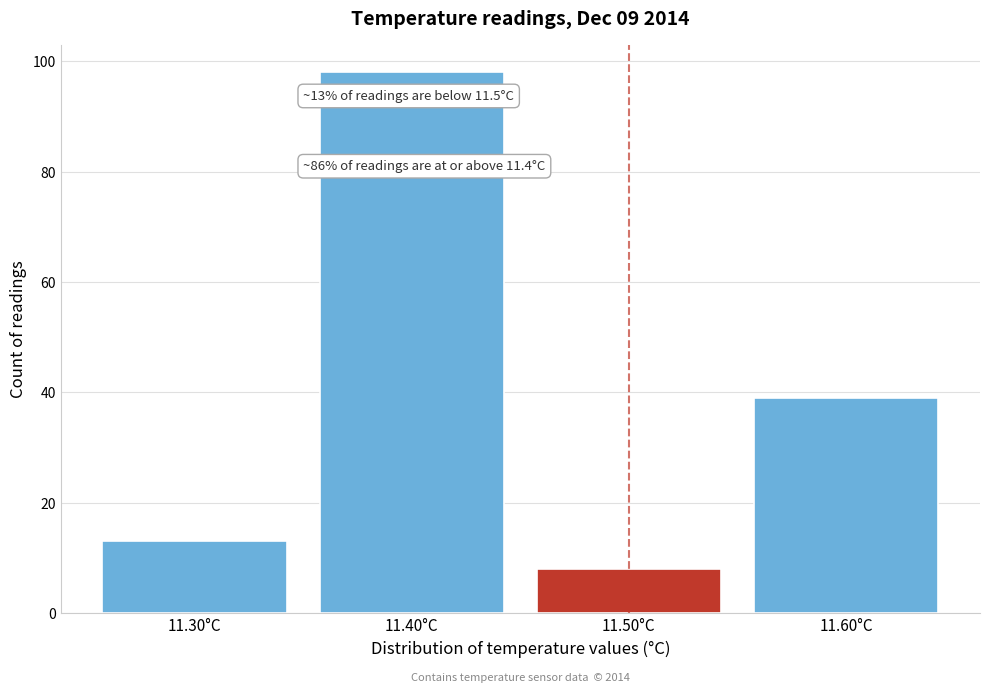

Reading left to right, extract all data points from this chart.

11.30°C=13	11.40°C=98	11.50°C=8	11.60°C=39